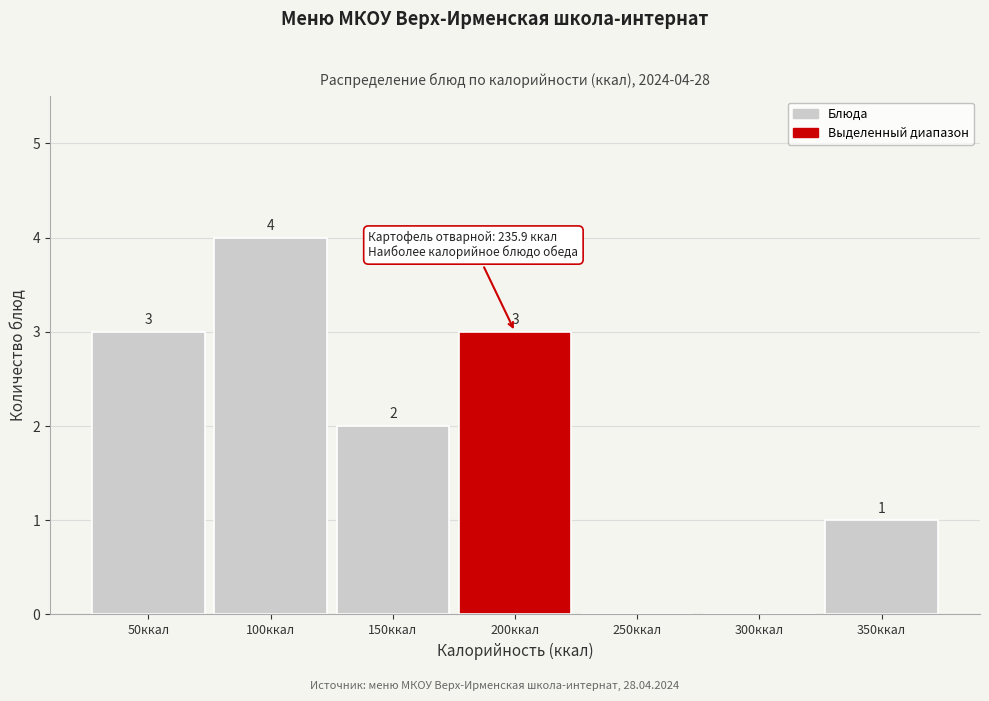

Reading right to left, list all the values displayed in this chart.

350ккал=1	300ккал=0	250ккал=0	200ккал=3	150ккал=2	100ккал=4	50ккал=3